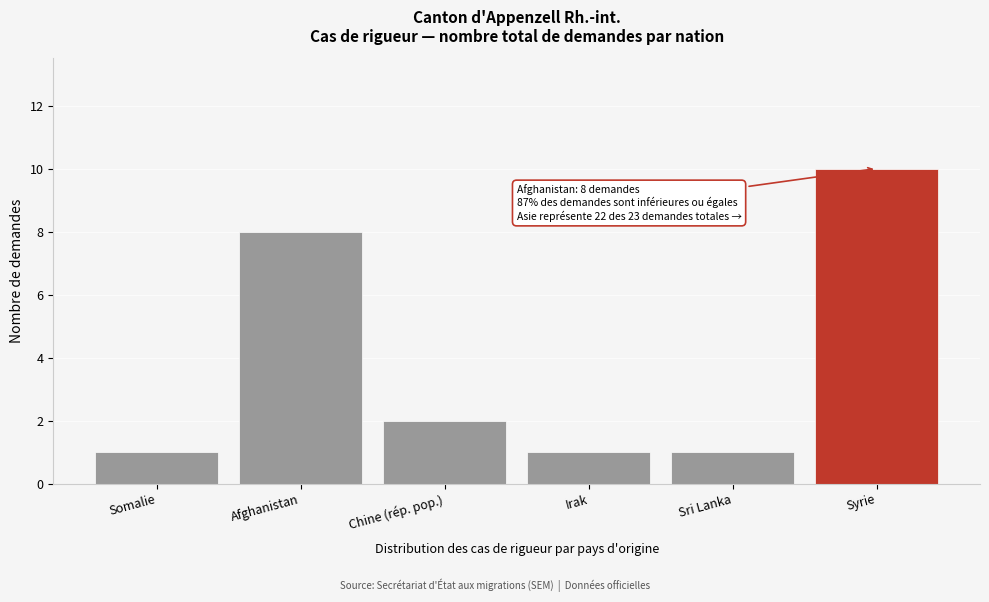

Reading left to right, list all the values displayed in this chart.

1	8	2	1	1	10